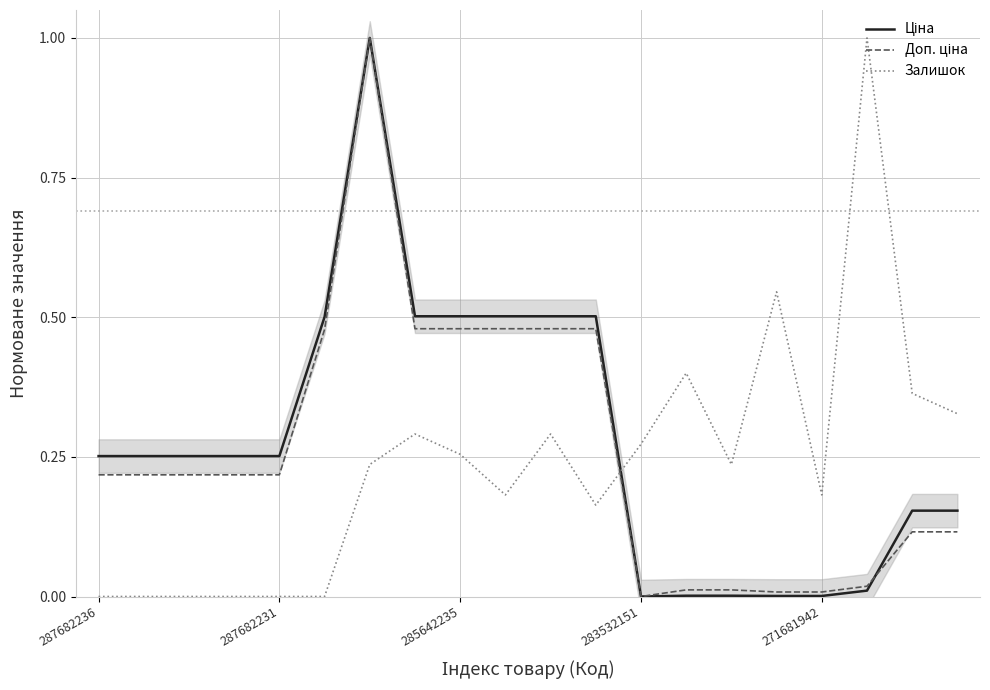

How many intersections are there between Залишок and Ціна?

1